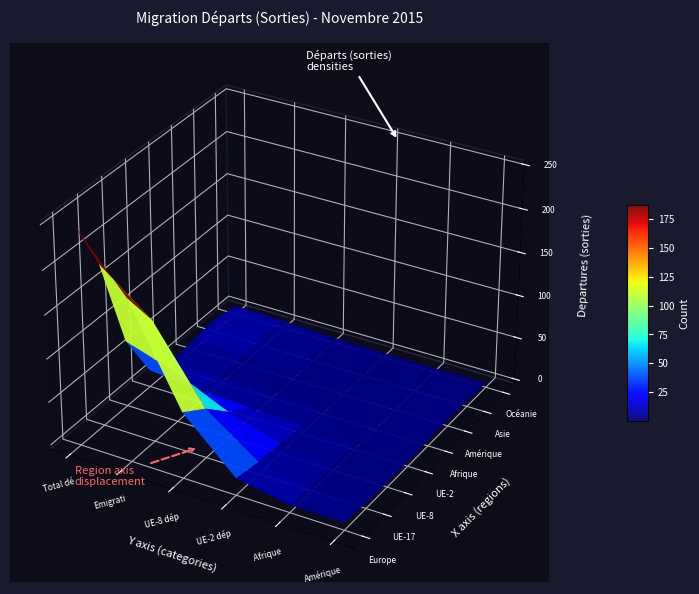

How many values in UE-8 are above zero?

2